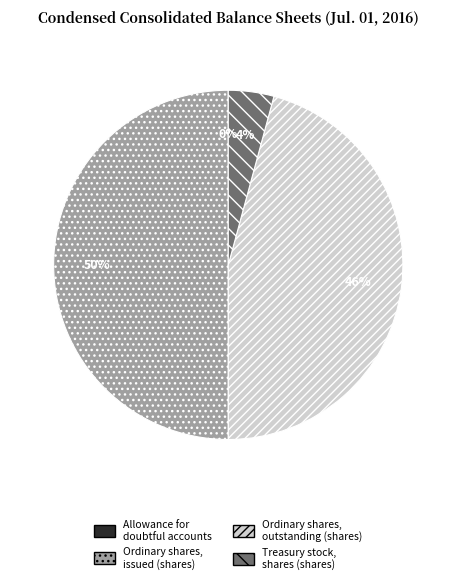

What percentage is the Treasury stock, shares (shares) slice, to the nearest percent?

4%